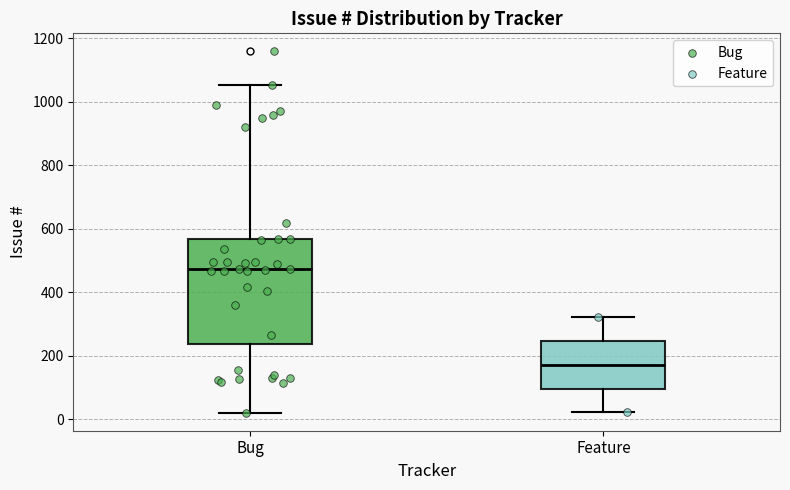

Reading left to right, transcribe this box plot: for each box, give where its median line is, the range the box spans, and where its two whiskers end, as read against the y-axis. The values are not printed on the chart, so give them approximately, as read against the axis.

Bug: median 480, box 240 to 560, whiskers 20 to 1060
Feature: median 180, box 100 to 240, whiskers 20 to 320